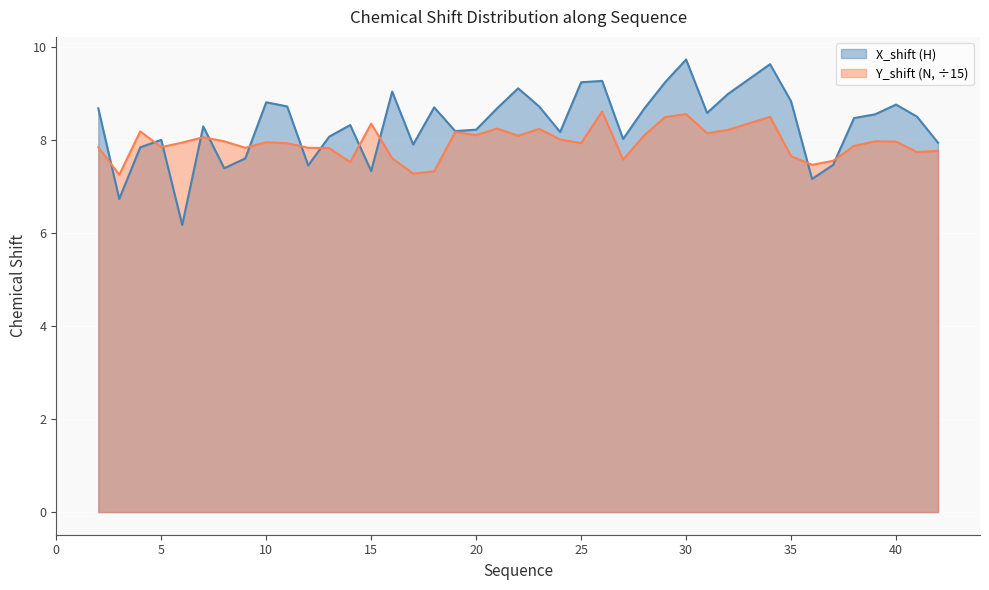

In X_shift, how many points are higher than both neighbors (excluding endpoints)?

11